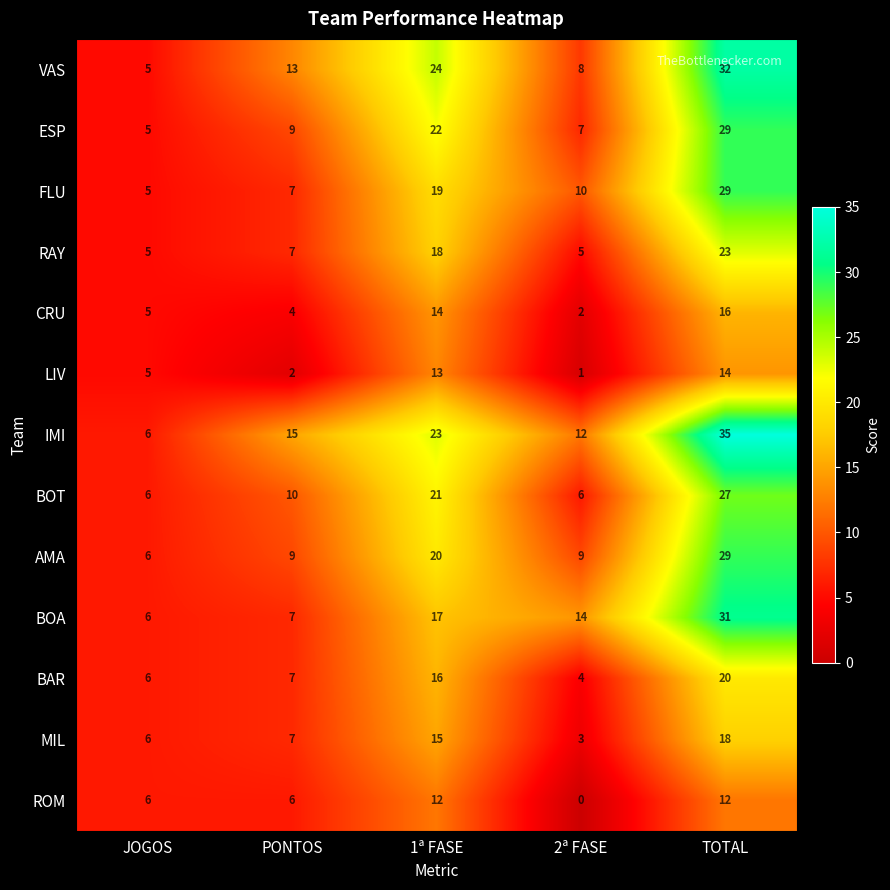

At how many categories does at least one series exceed 11?

4